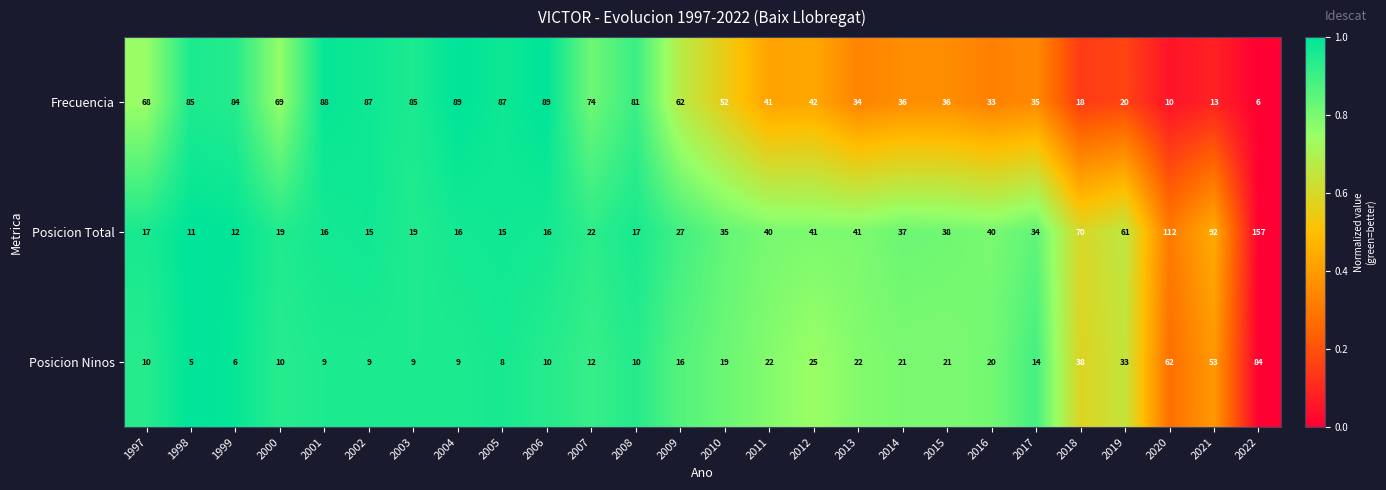

At which category is the sum across all series the highest?

2022